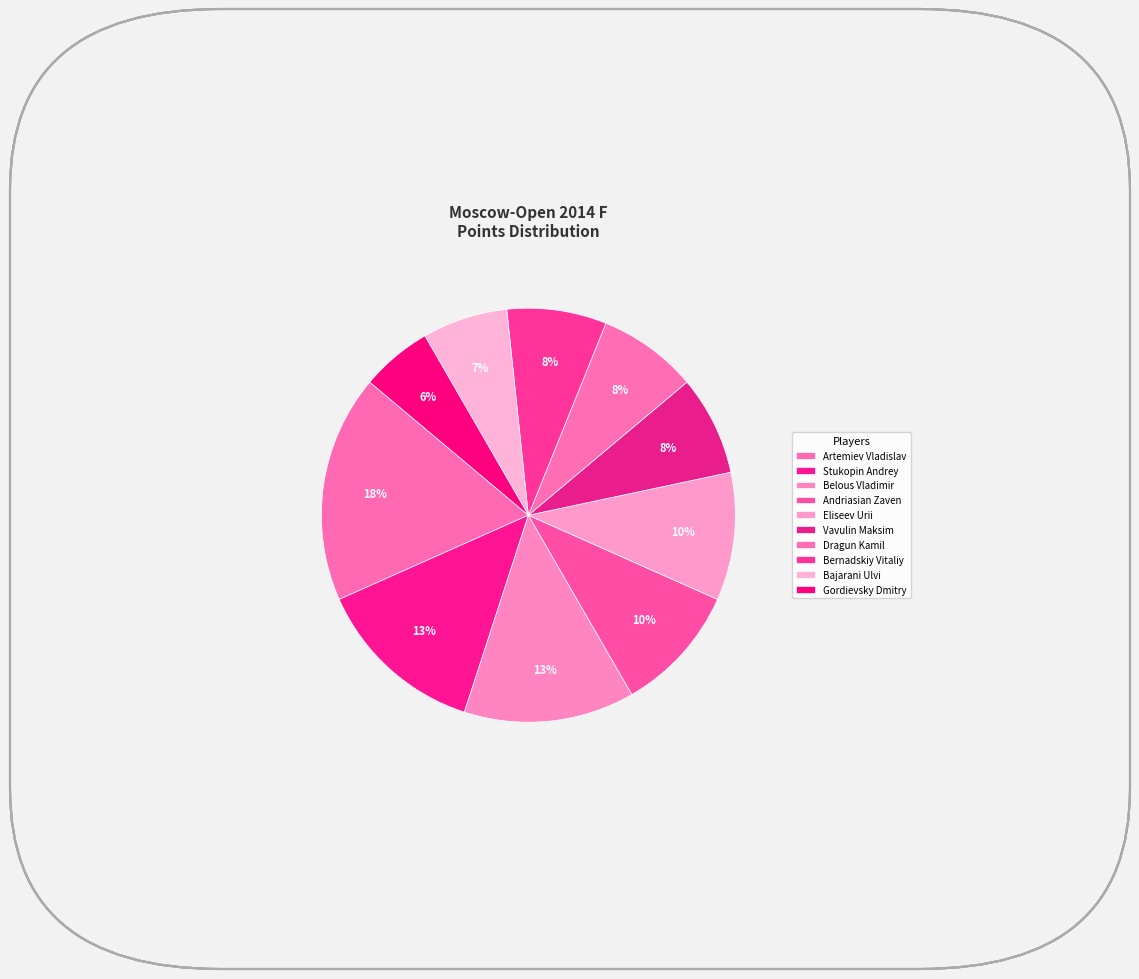

Between Artemiev Vladislav and Bajarani Ulvi, which is larger?

Artemiev Vladislav